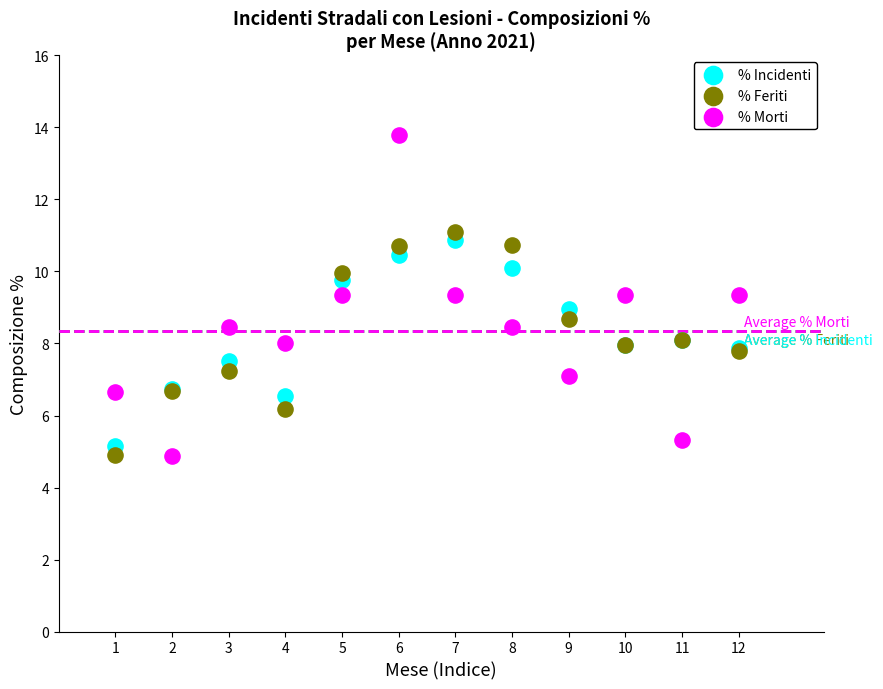

What is the X range (max minus min) for the scatter plot?

11.0